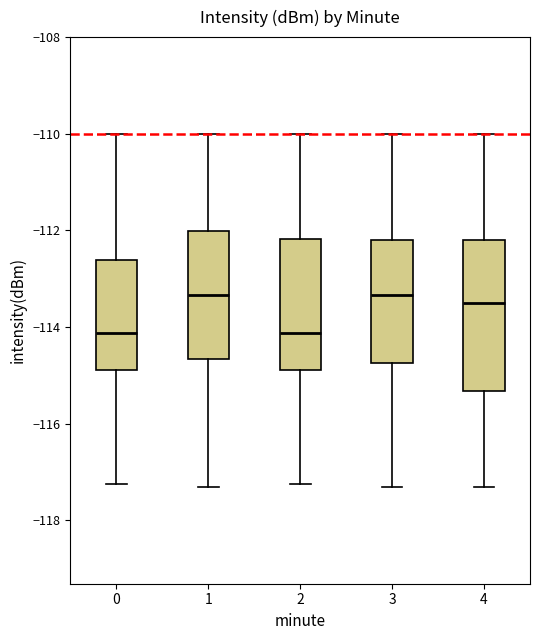

Reading left to right, transcribe this box plot: for each box, give where its median line is, the range the box spans, and where its two whiskers end, as read against the y-axis. The values are not printed on the chart, so give them approximately, as read against the axis.

0: median -114.2, box -114.8 to -112.6, whiskers -117.2 to -110.0
1: median -113.4, box -114.6 to -112.0, whiskers -117.4 to -110.0
2: median -114.2, box -114.8 to -112.2, whiskers -117.2 to -110.0
3: median -113.4, box -114.8 to -112.2, whiskers -117.4 to -110.0
4: median -113.6, box -115.4 to -112.2, whiskers -117.4 to -110.0